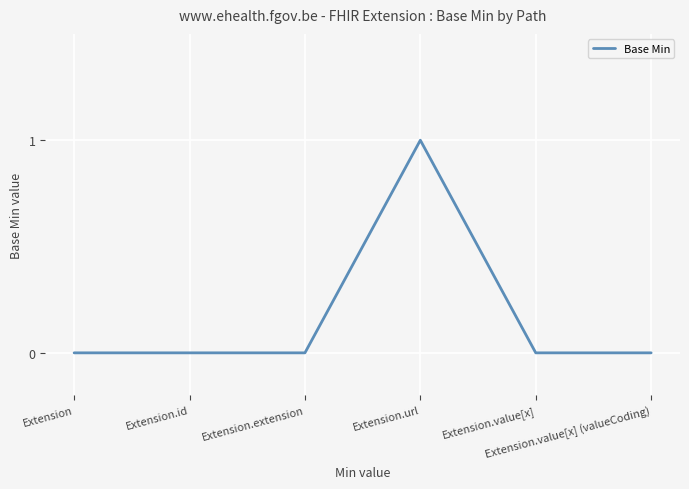

Reading right to left, transcribe all the data shown in this chart.

0	0	1	0	0	0